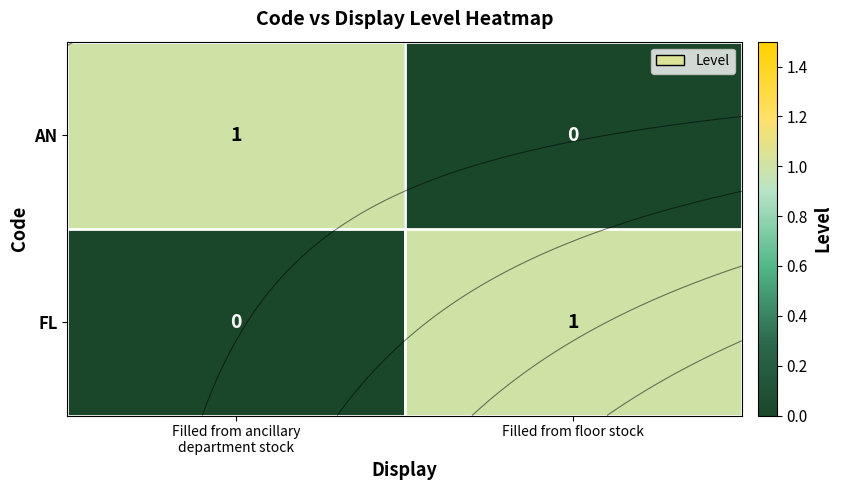

What is the sum of all AN values?

1